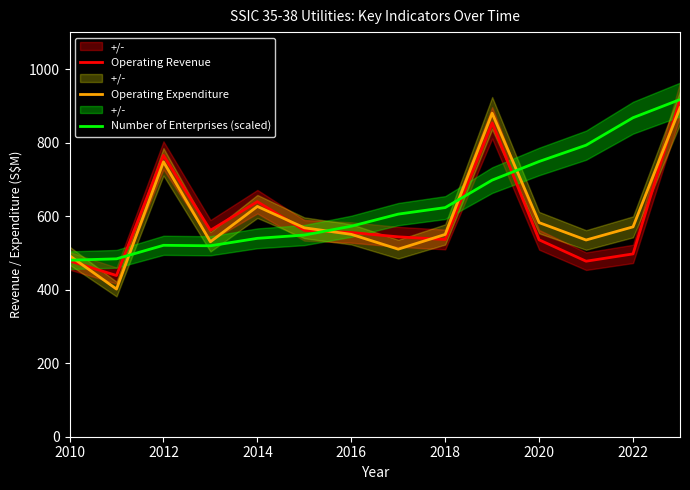

After their last crossing, which series has the higher values: Number of Enterprises (scaled) or Operating Revenue?

Number of Enterprises (scaled)